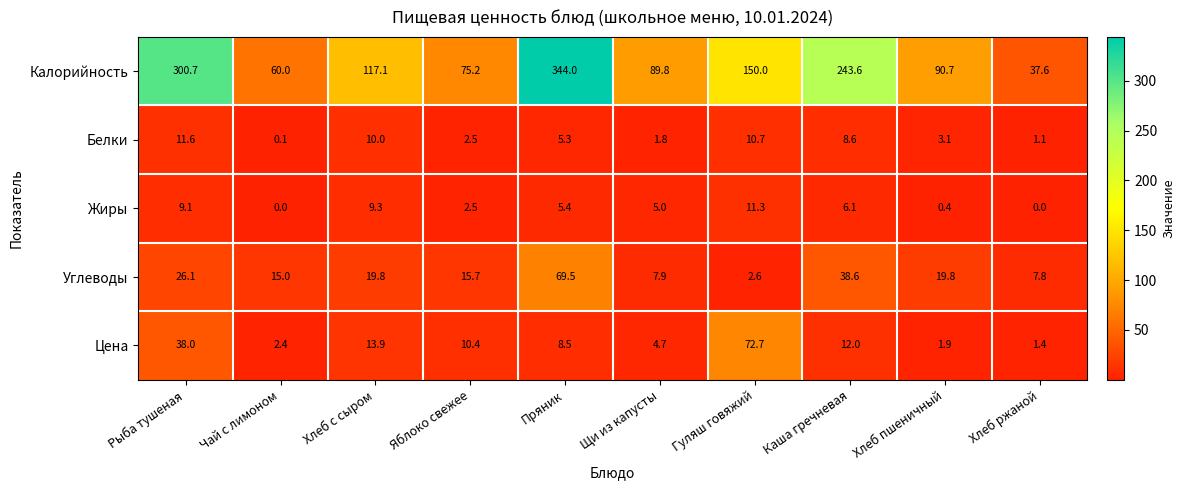

Which series changed the most between Хлеб с сыром and Щи из капусты?

Калорийность